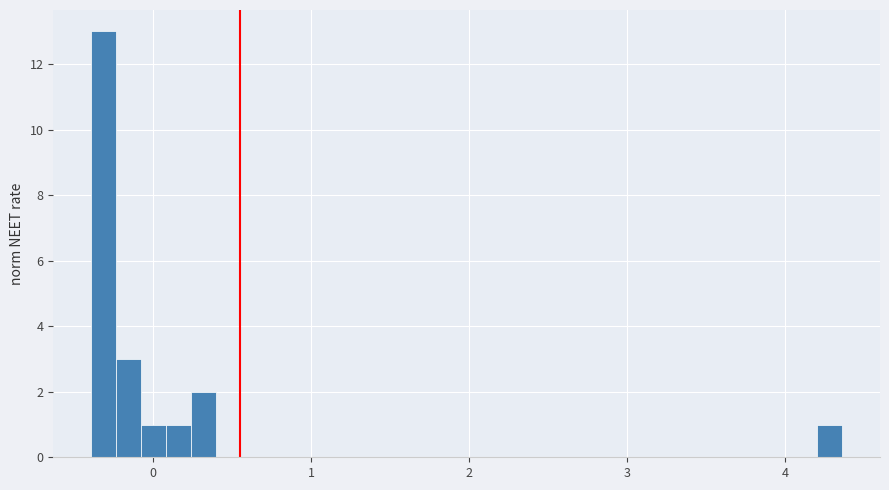

Read against the x-axis, roughly where is the centre of the tallest bar?

-0.3